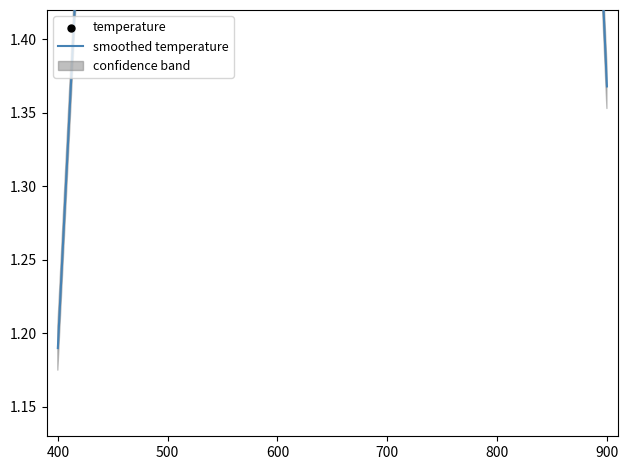

Which series contains the highest Y value?

temperature